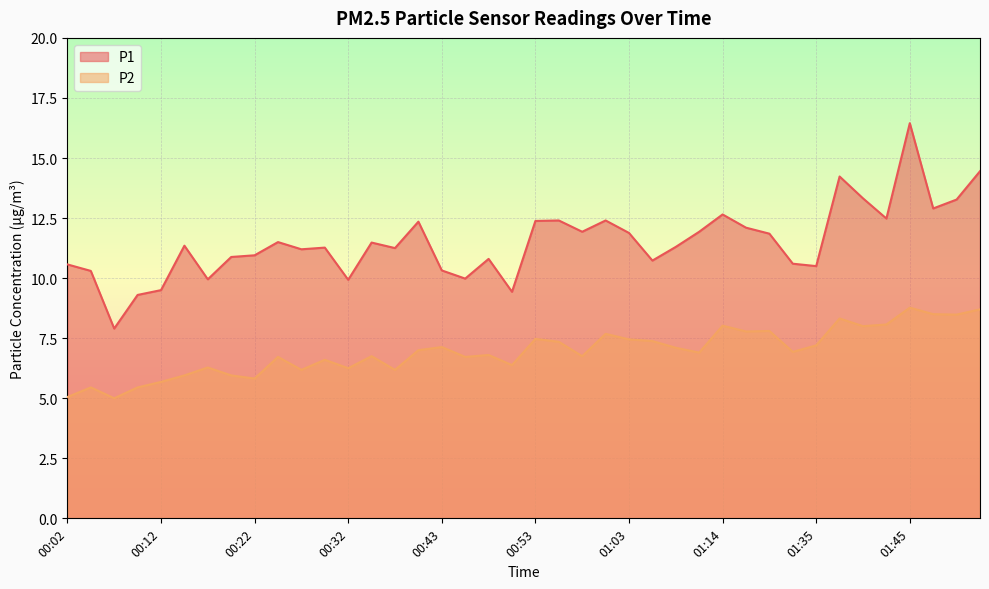

The value of P2 at 01:51 is 14.2. True or false?

False